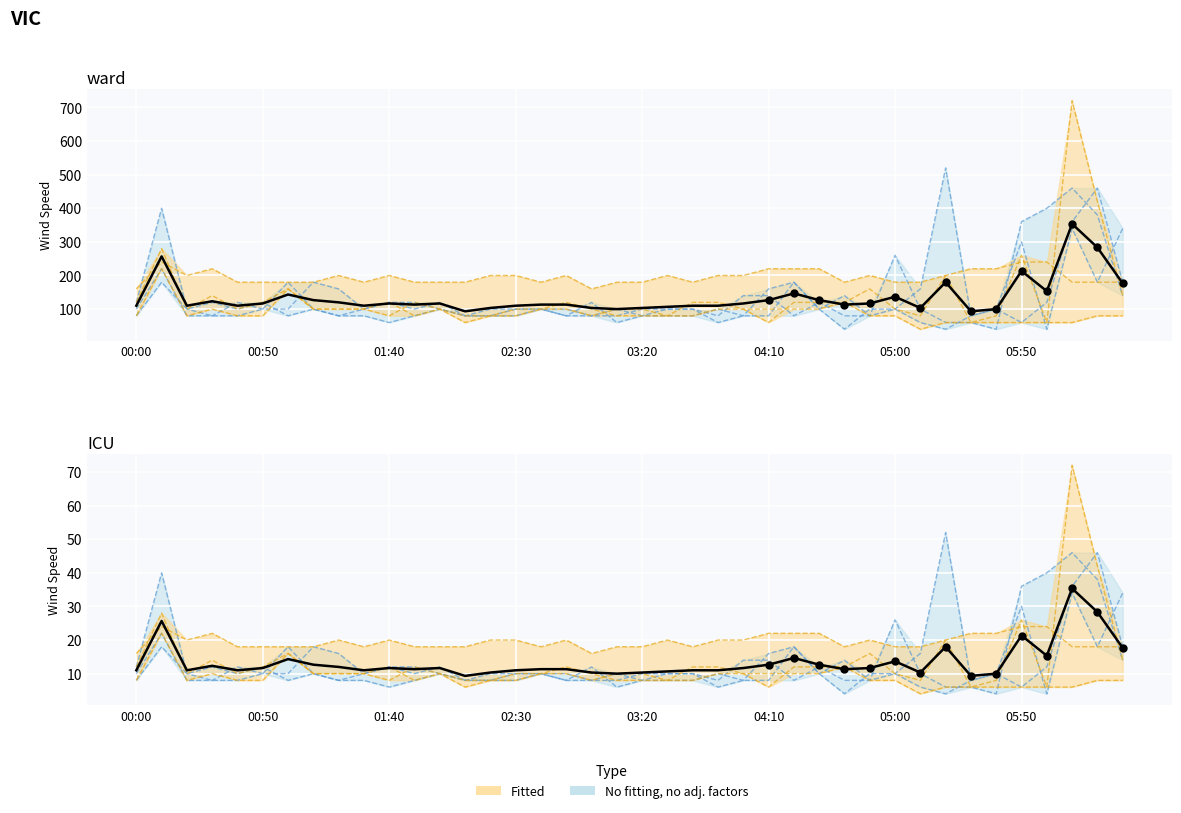

What is the difference between the 0.690 values at 01:10 and 03:40?

2.0